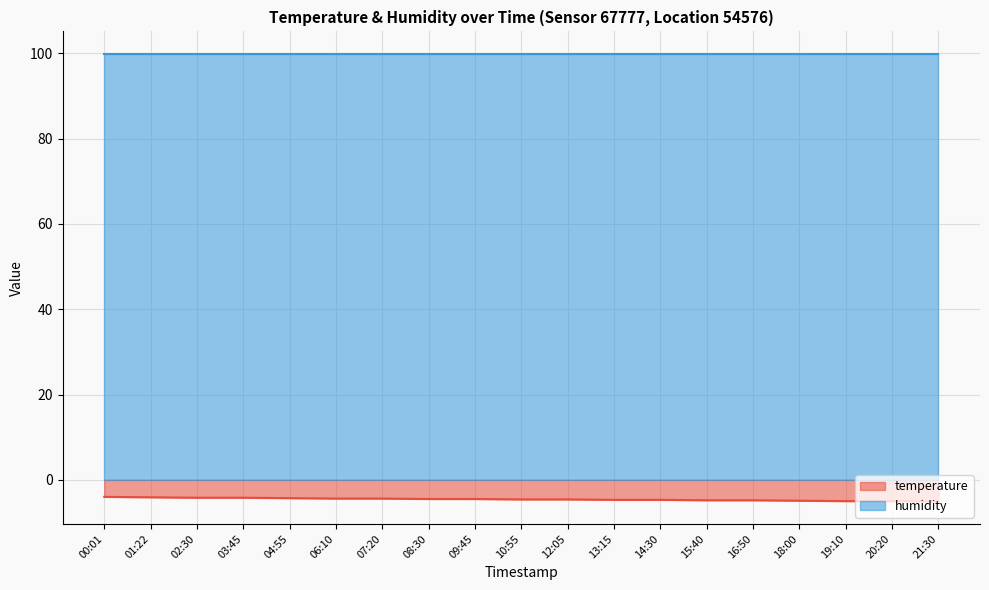

Reading left to right, list all the values displayed in this chart.

00:01=-4.0	01:22=-4.1	02:30=-4.2	03:45=-4.2	04:55=-4.3	06:10=-4.4	07:20=-4.4	08:30=-4.5	09:45=-4.5	10:55=-4.6	12:05=-4.6	13:15=-4.7	14:30=-4.7	15:40=-4.8	16:50=-4.8	18:00=-4.9	19:10=-5.0	20:20=-5.0	21:30=-5.1